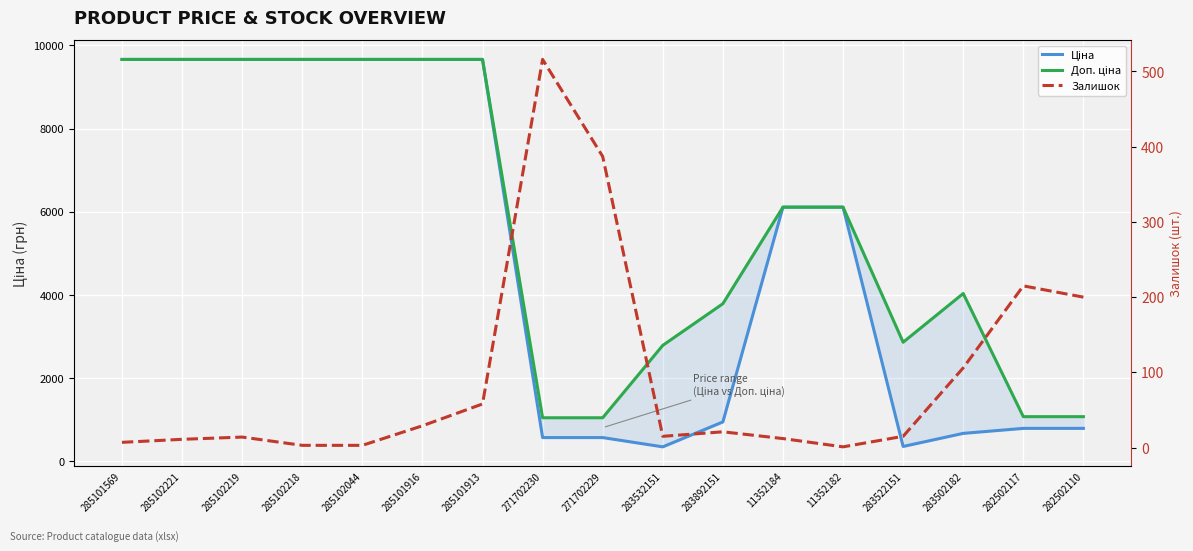

What is the sum of all Ціна values?

84933.6